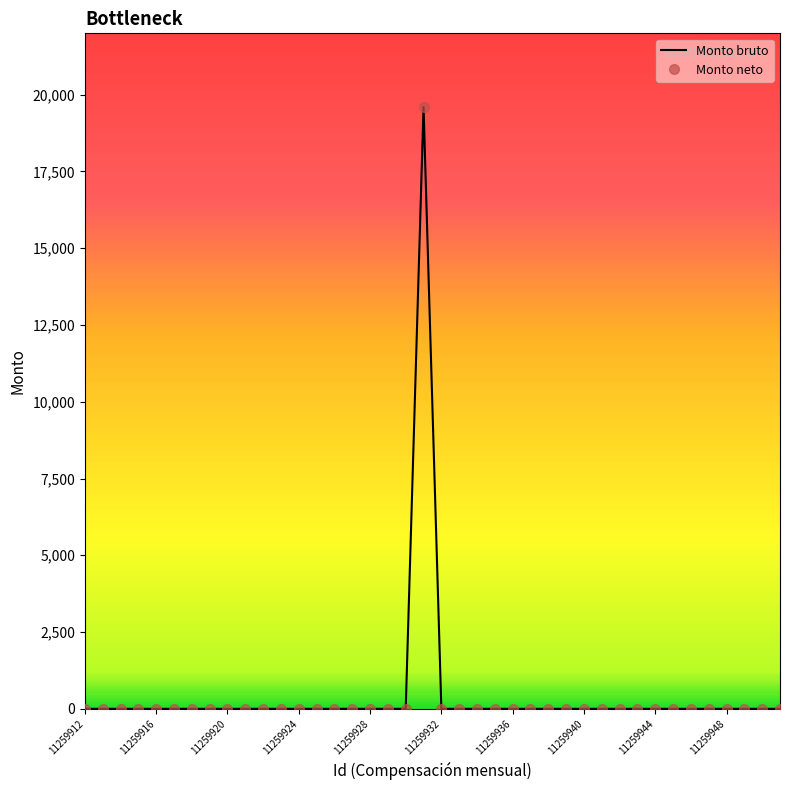

Reading left to right, list all the values displayed in this chart.

Monto bruto: 11259912=0	11259913=0	11259914=0	11259915=0	11259916=0	11259917=0	11259918=0	11259919=0	11259920=0	11259921=0	11259922=0	11259923=0	11259924=0	11259925=0	11259926=0	11259927=0	11259928=0	11259929=0	11259930=0	11259931=19600	11259932=0	11259933=0	11259934=0	11259935=0	11259936=0	11259937=0	11259938=0	11259939=0	11259940=0	11259941=0	11259942=0	11259943=0	11259944=0	11259945=0	11259946=0	11259947=0	11259948=0	11259949=0	11259950=0	11259951=0
Monto neto: 11259912=0	11259913=0	11259914=0	11259915=0	11259916=0	11259917=0	11259918=0	11259919=0	11259920=0	11259921=0	11259922=0	11259923=0	11259924=0	11259925=0	11259926=0	11259927=0	11259928=0	11259929=0	11259930=0	11259931=19600	11259932=0	11259933=0	11259934=0	11259935=0	11259936=0	11259937=0	11259938=0	11259939=0	11259940=0	11259941=0	11259942=0	11259943=0	11259944=0	11259945=0	11259946=0	11259947=0	11259948=0	11259949=0	11259950=0	11259951=0